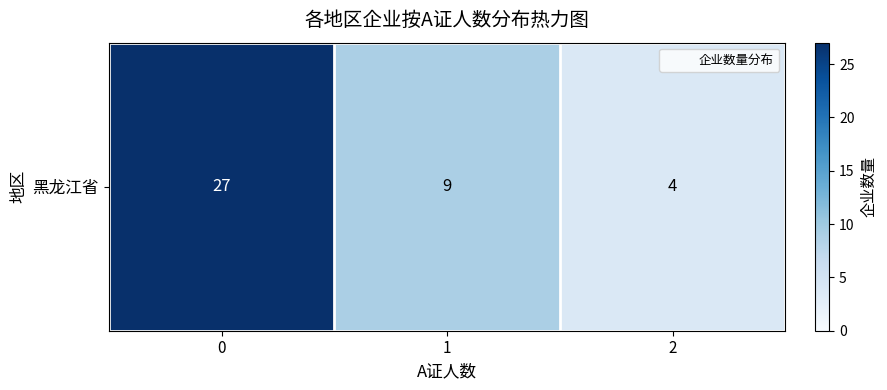

True or false: the data shows 5 at 2.

False